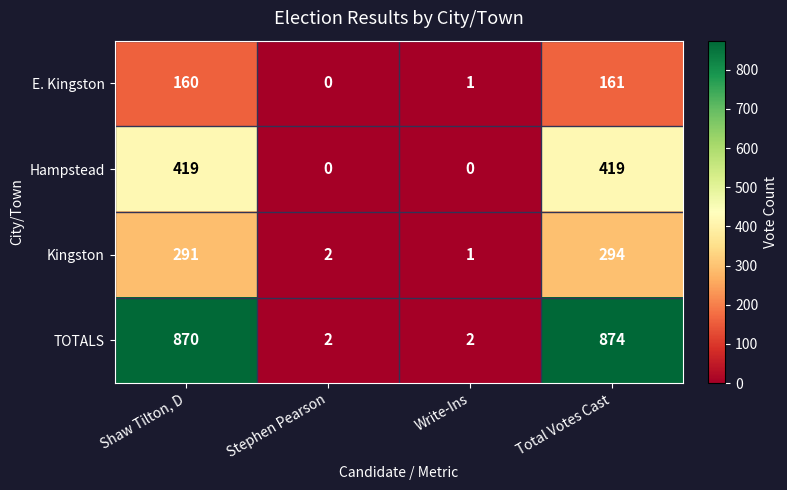

Between Shaw Tilton, D and Write-Ins, which series saw the biggest shift?

TOTALS